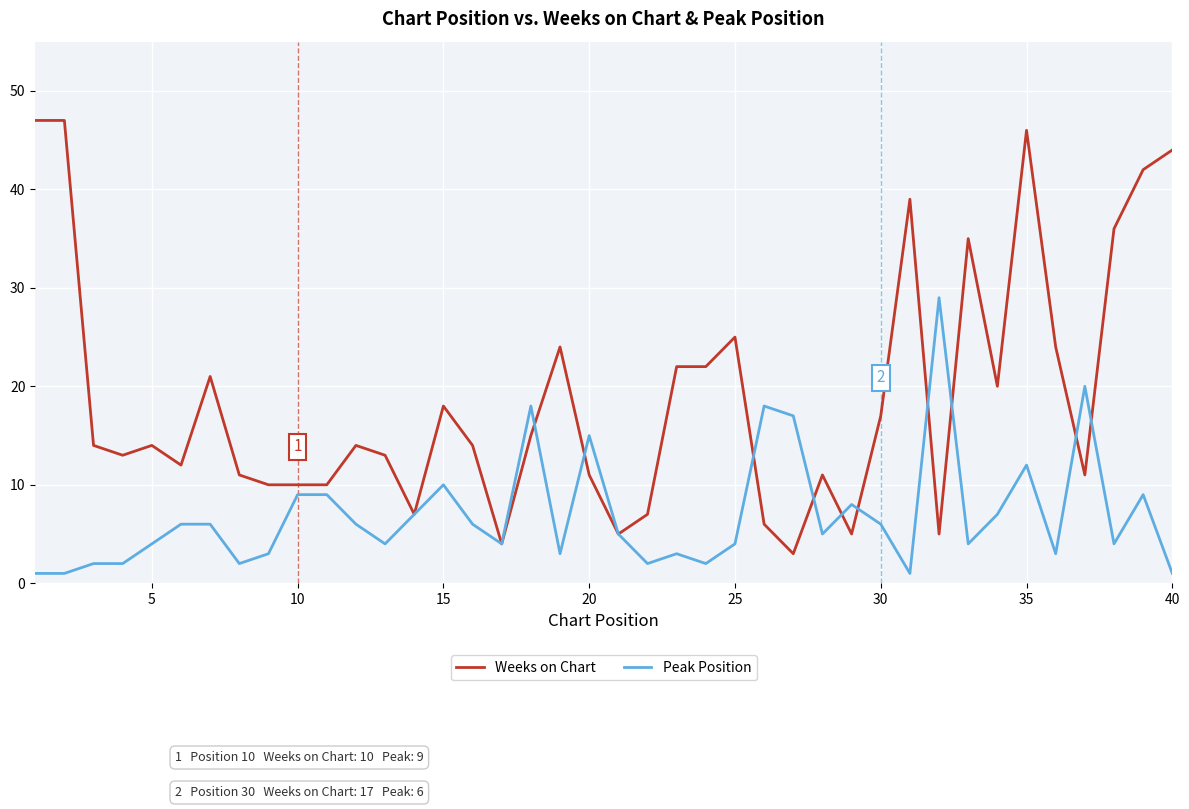

List the series in order of their peak value, highest first.

Weeks on Chart, Peak Position